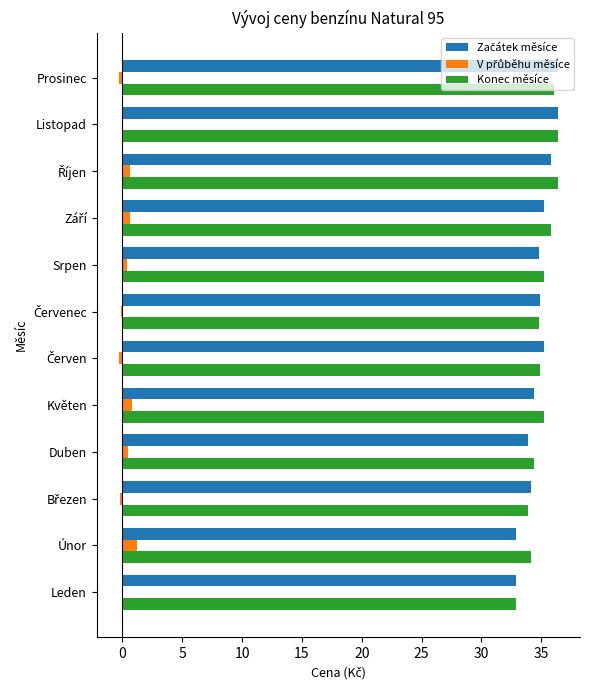

What is the sum of all Konec měsíce values?

420.1